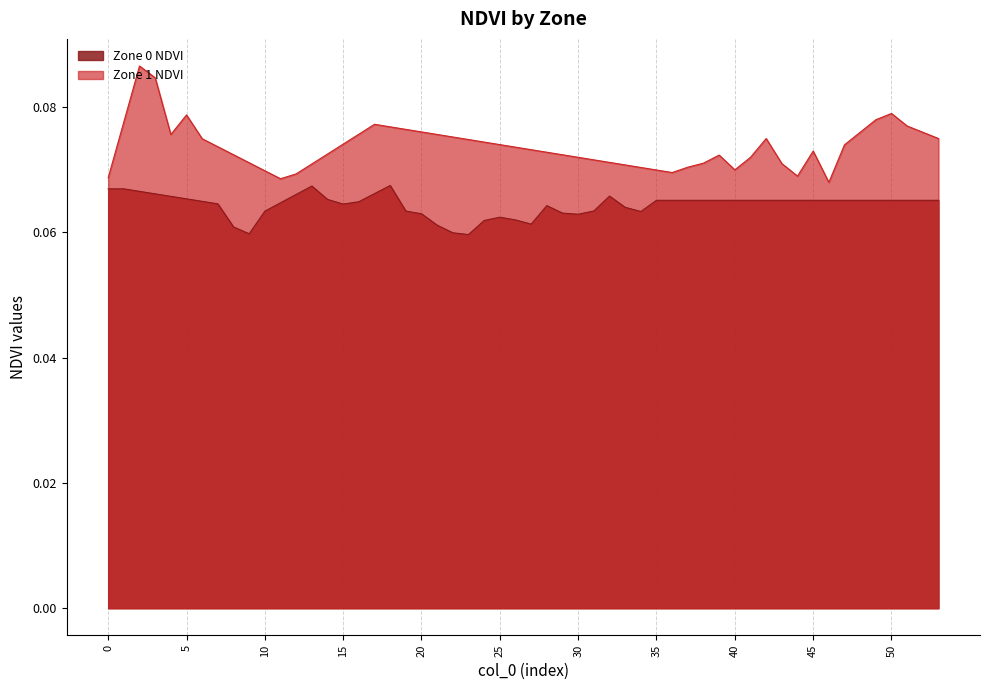

How many distinct data groups are displayed?

2